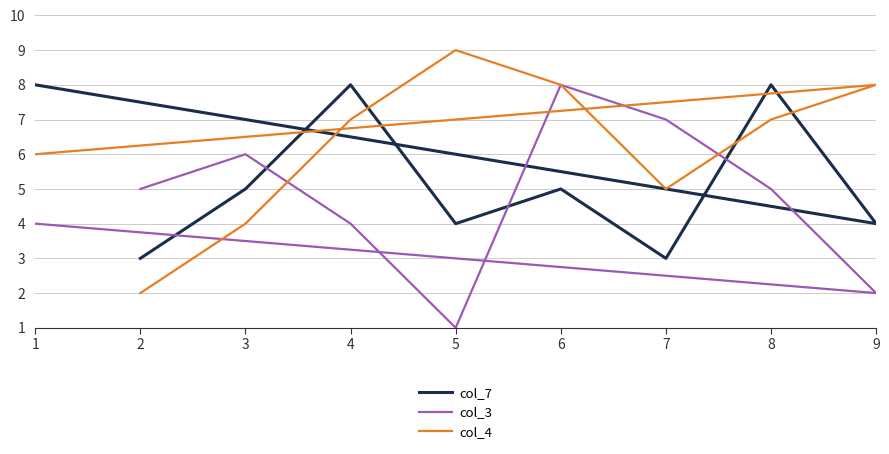

How many data points in col_7 are above 5?

3